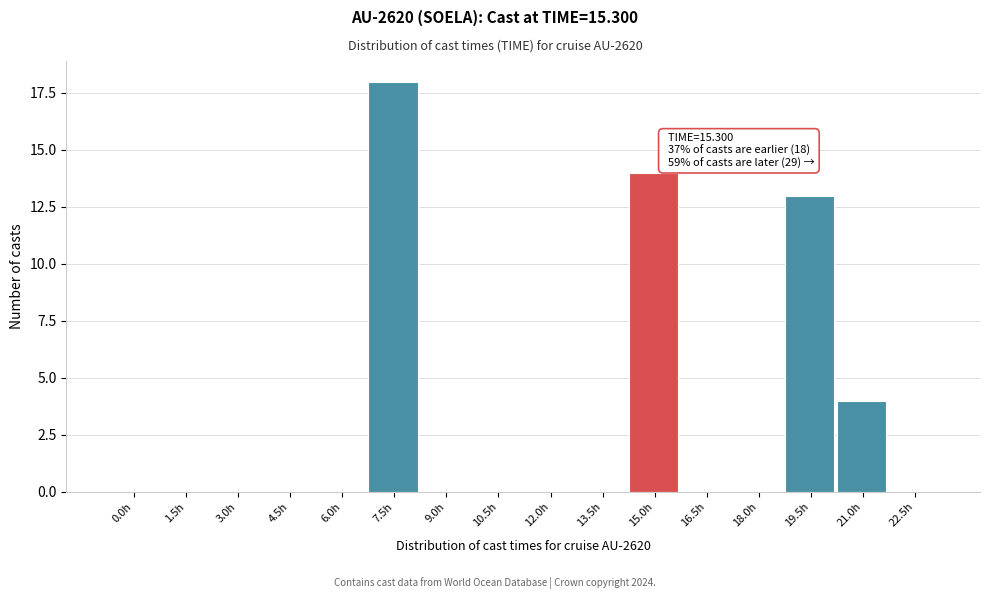

Reading left to right, transcribe all the data shown in this chart.

0.0h=0	1.5h=0	3.0h=0	4.5h=0	6.0h=0	7.5h=18	9.0h=0	10.5h=0	12.0h=0	13.5h=0	15.0h=14	16.5h=0	18.0h=0	19.5h=13	21.0h=4	22.5h=0